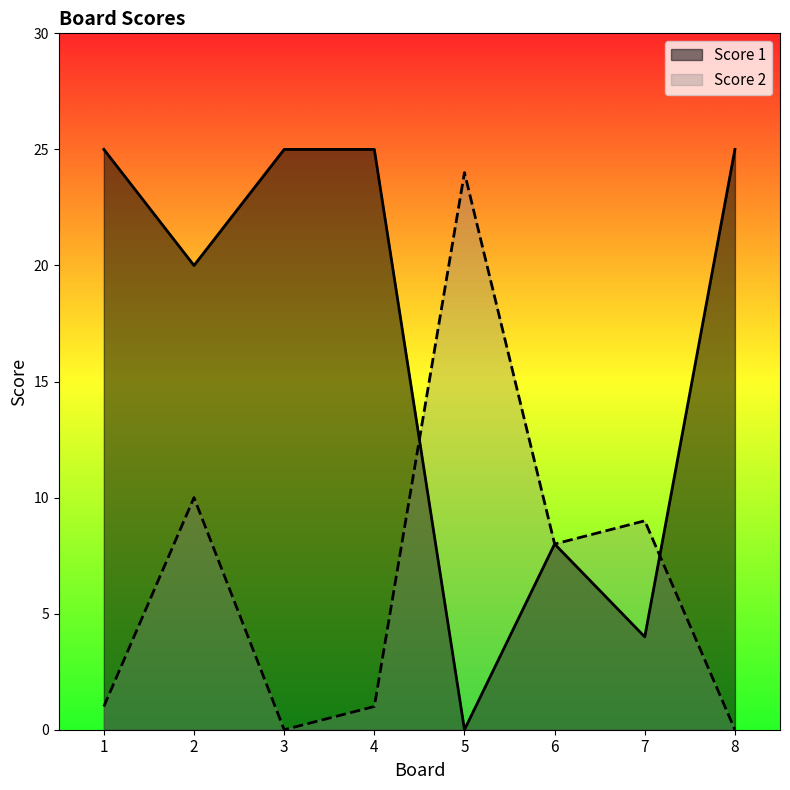

What is the spread (max minus min) of values at 2?

10